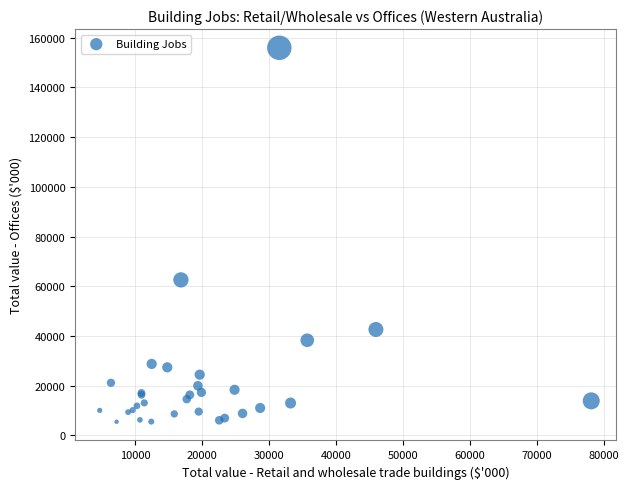

What Y value in the scatter plot is closest to 80723?

62574